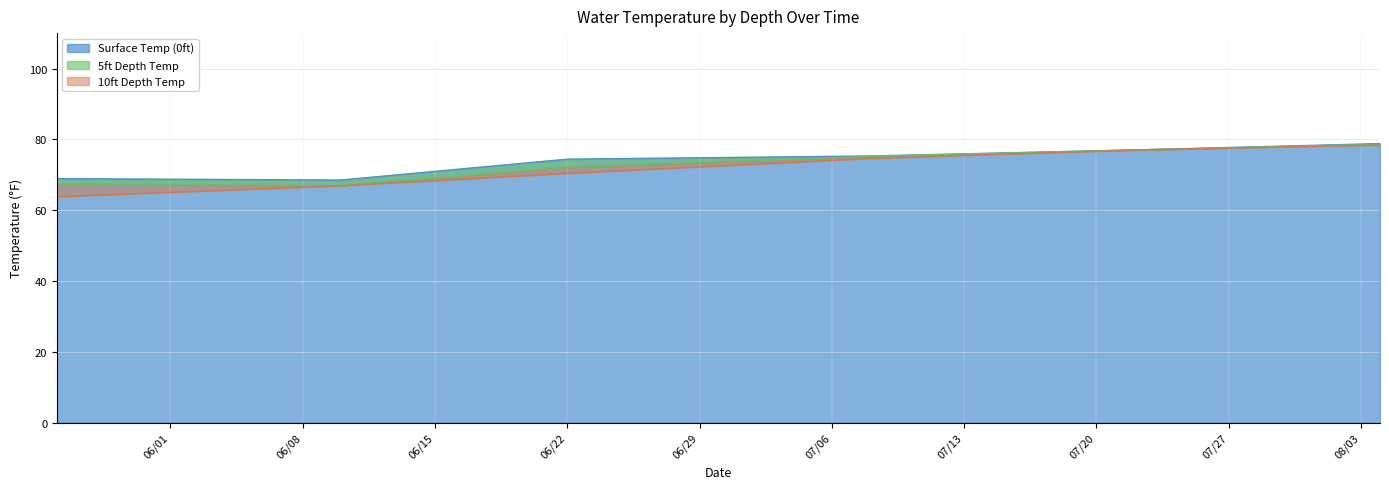

What is the maximum value for Surface Temp (0ft)?

78.8